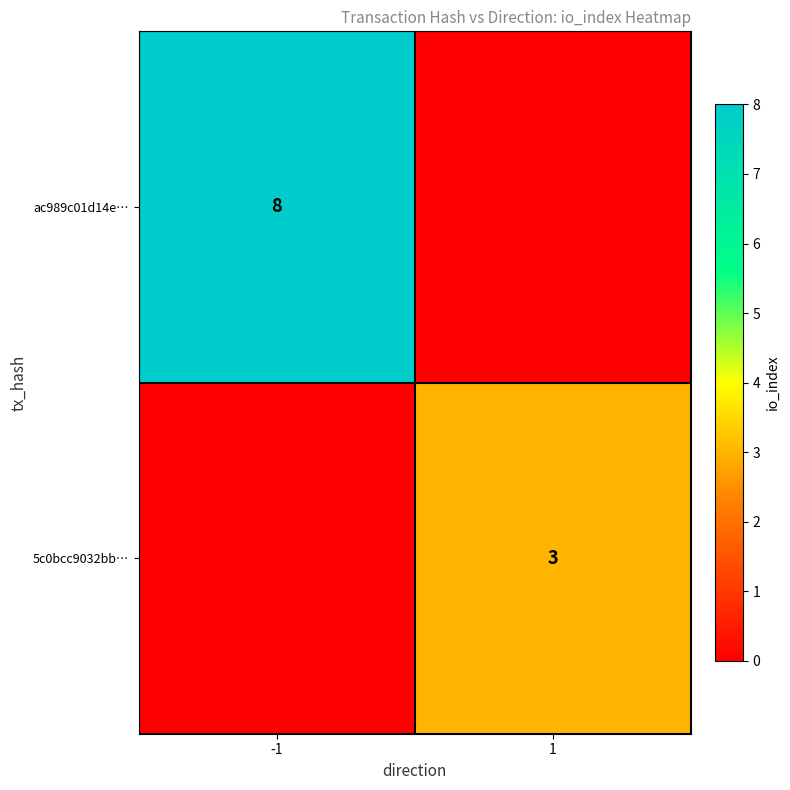

The value of 5c0bcc9032bb… at 1 is 5. True or false?

False